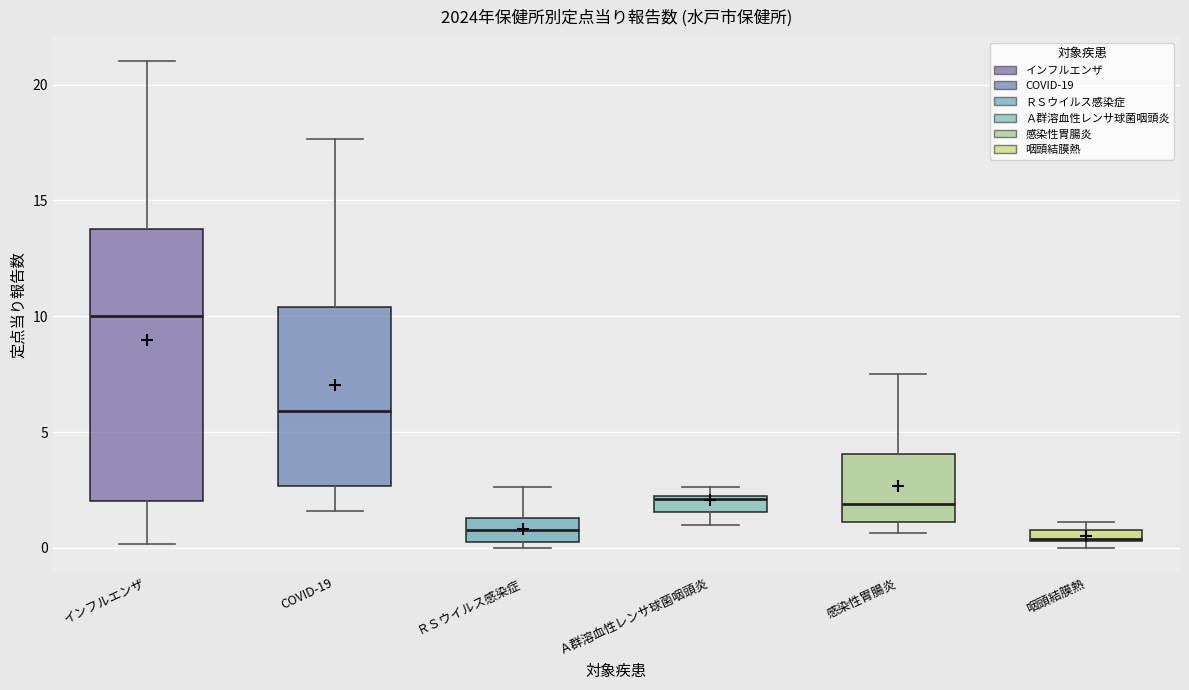

Which box is the tallest, from its lower edge to its upper edge?

インフルエンザ